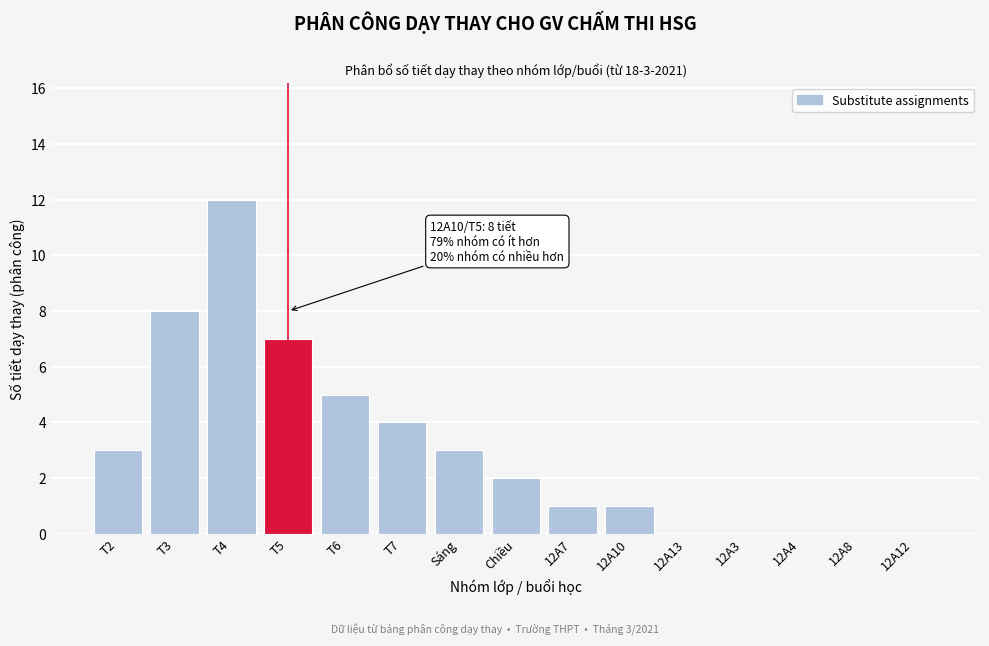

Reading right to left, extract all data points from this chart.

12A12=0	12A8=0	12A4=0	12A3=0	12A13=0	12A10=1	12A7=1	Chiều=2	Sáng=3	T7=4	T6=5	T5=7	T4=12	T3=8	T2=3